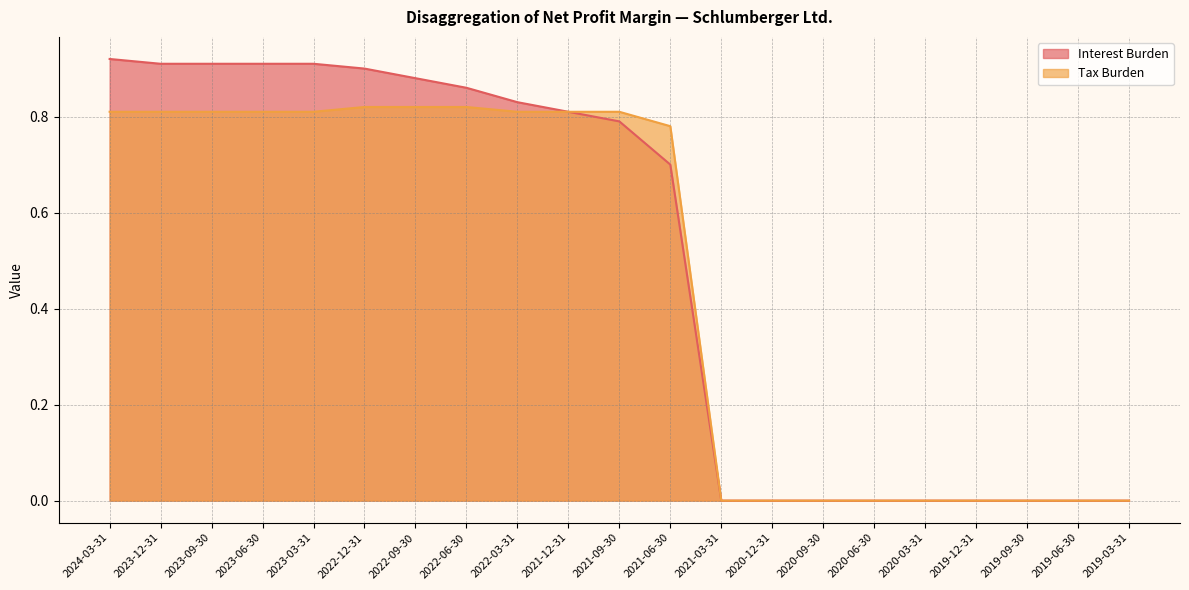

True or false: Interest Burden and Tax Burden cross at least once.

False